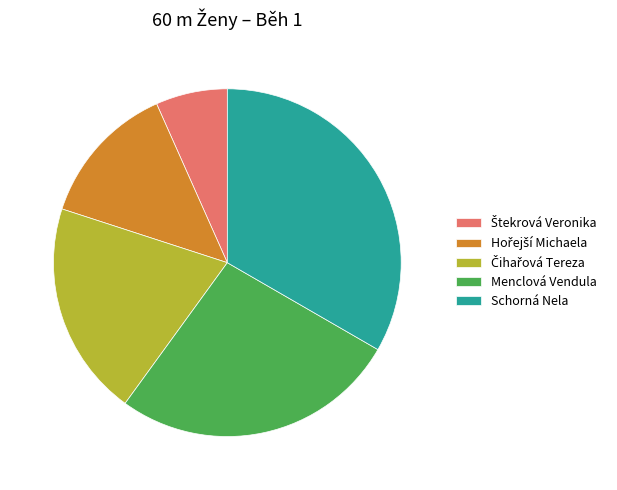

Do Menclová Vendula and Schorná Nela together represent more than half of the pie?

Yes